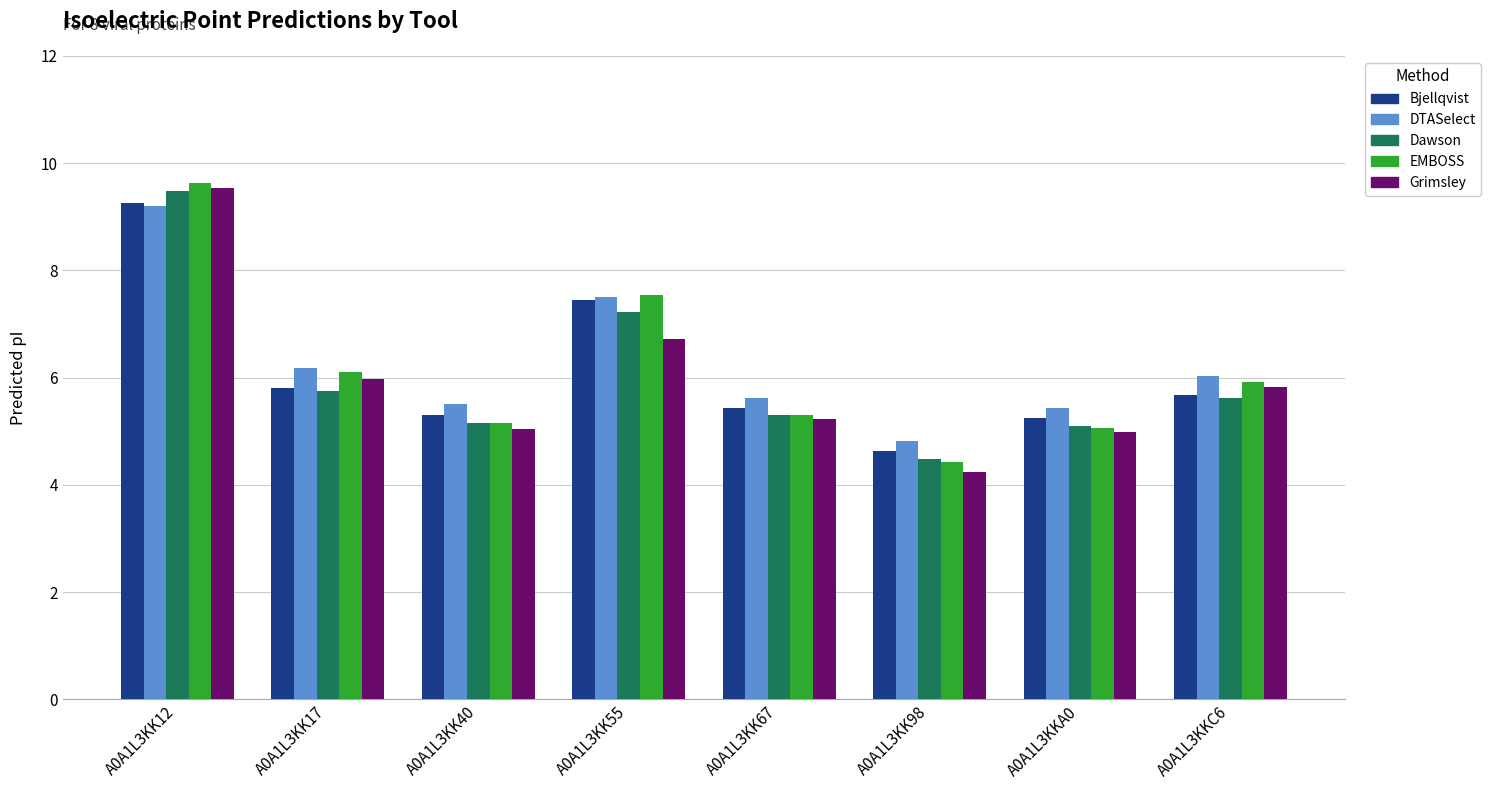

At how many categories does at least one series exceed 7?

2